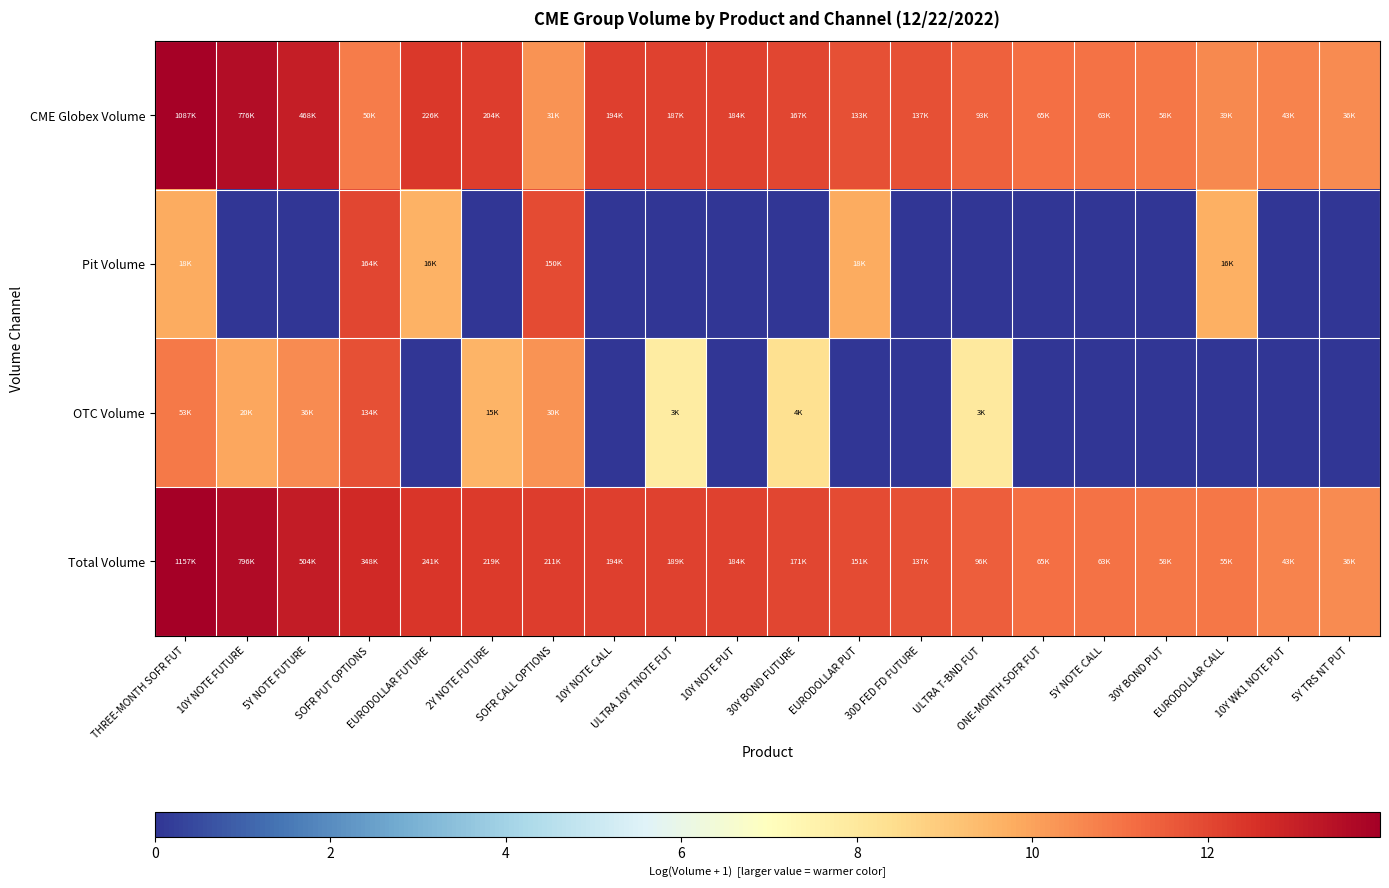

What is the difference between the highest and lowest values at 2Y NOTE FUTURE?

12.3